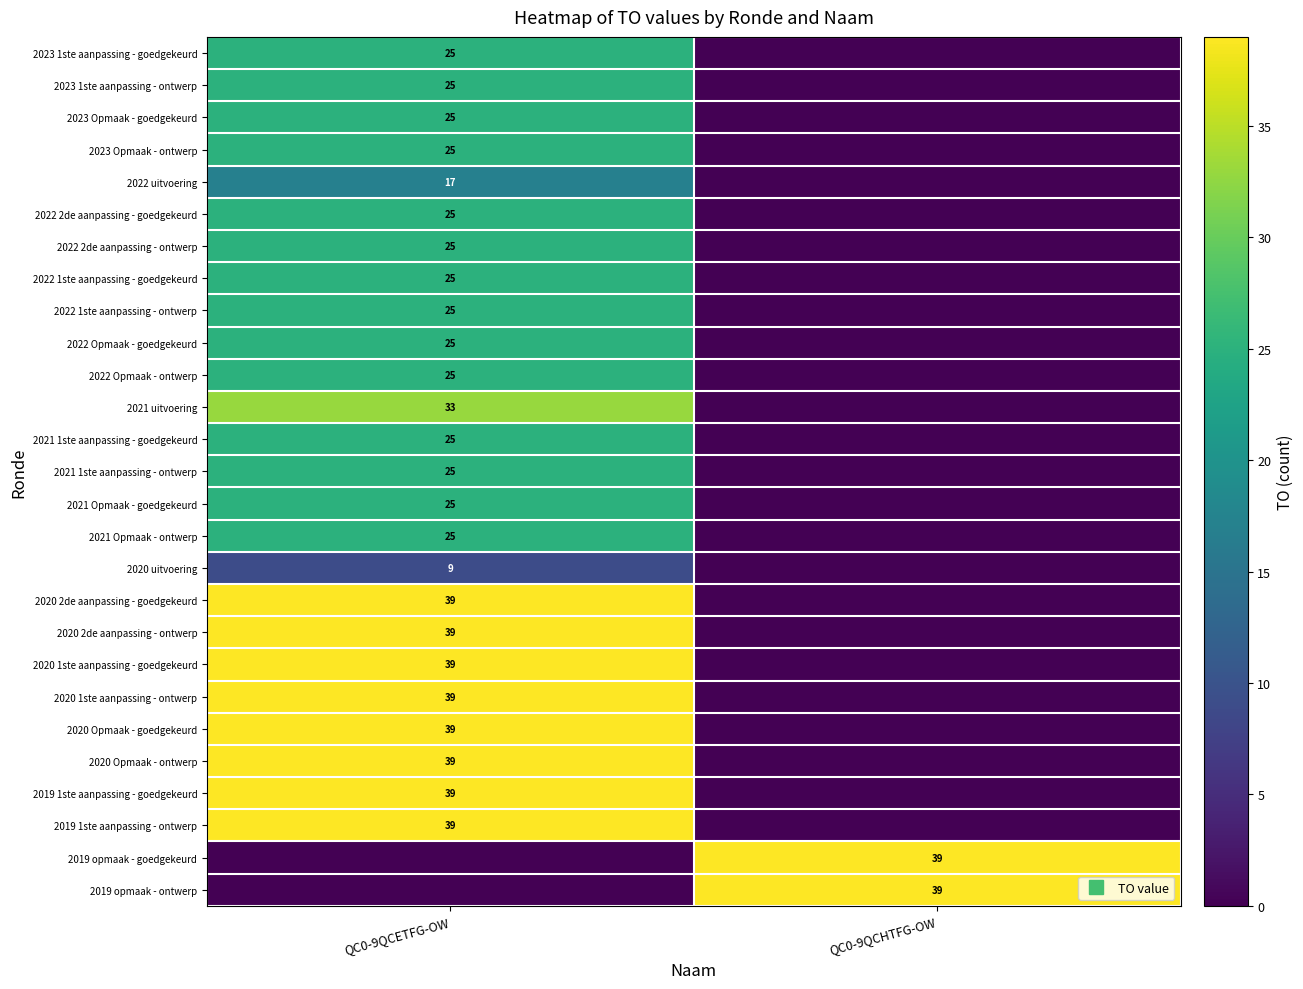

At which category is the sum across all series the highest?

QC0-9QCETFG-OW